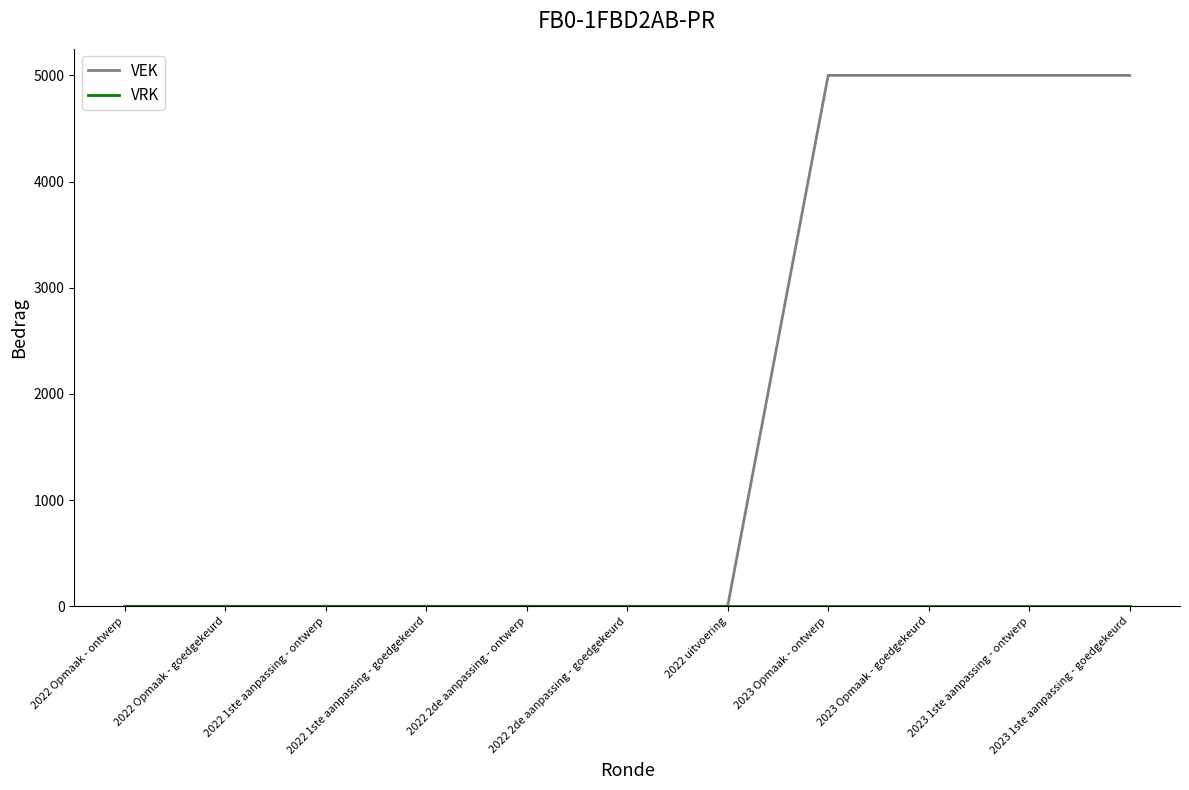

Which series has the widest spread of values?

VEK